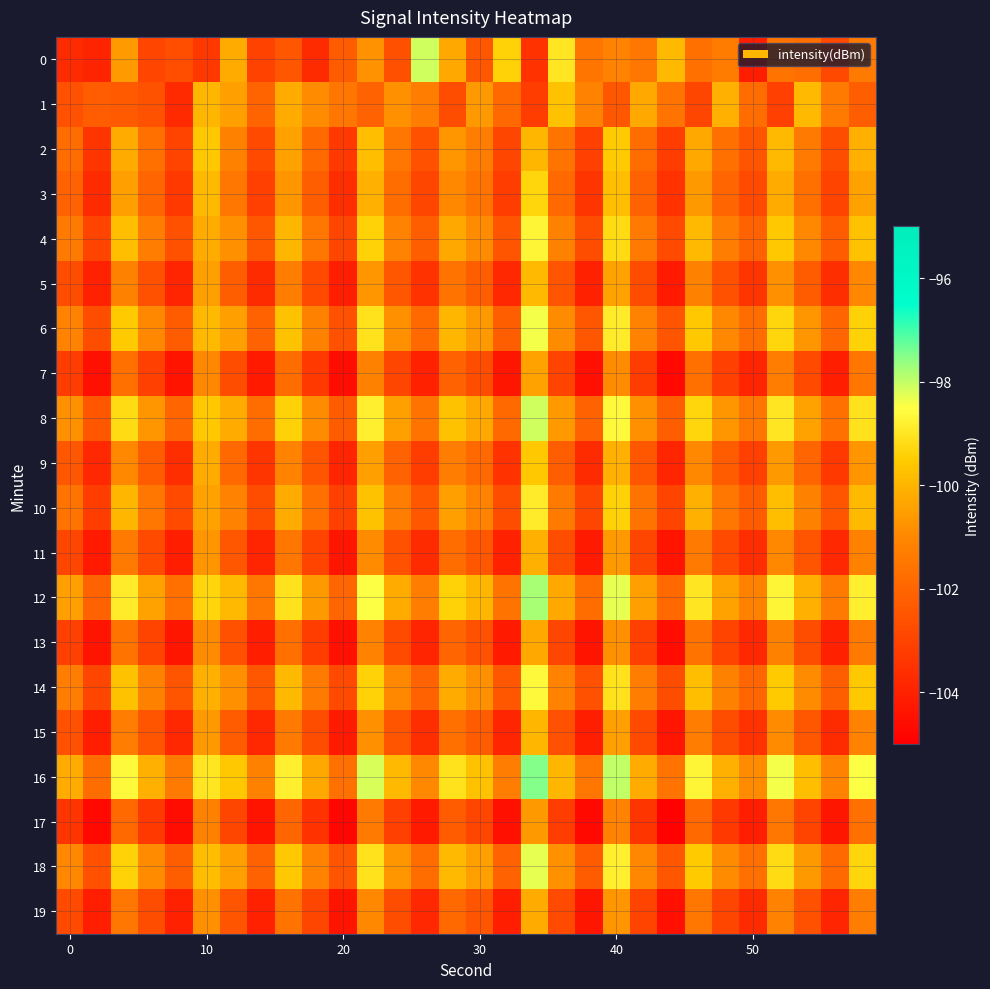

What is the minimum value shown in the chart?

-104.9